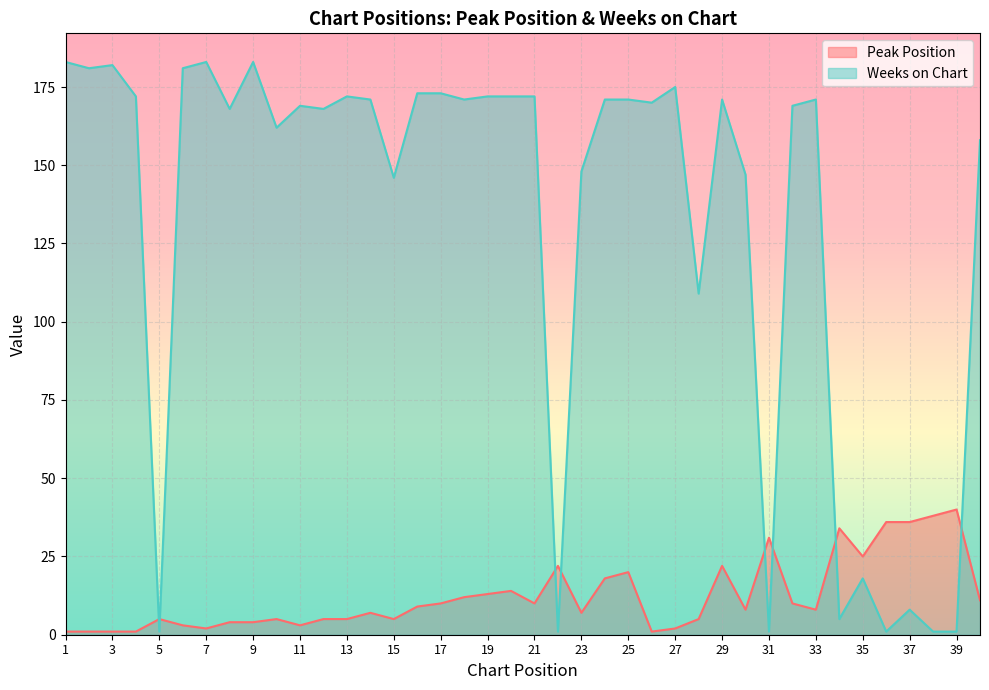

The value of Peak Position at 26 is 1. True or false?

False